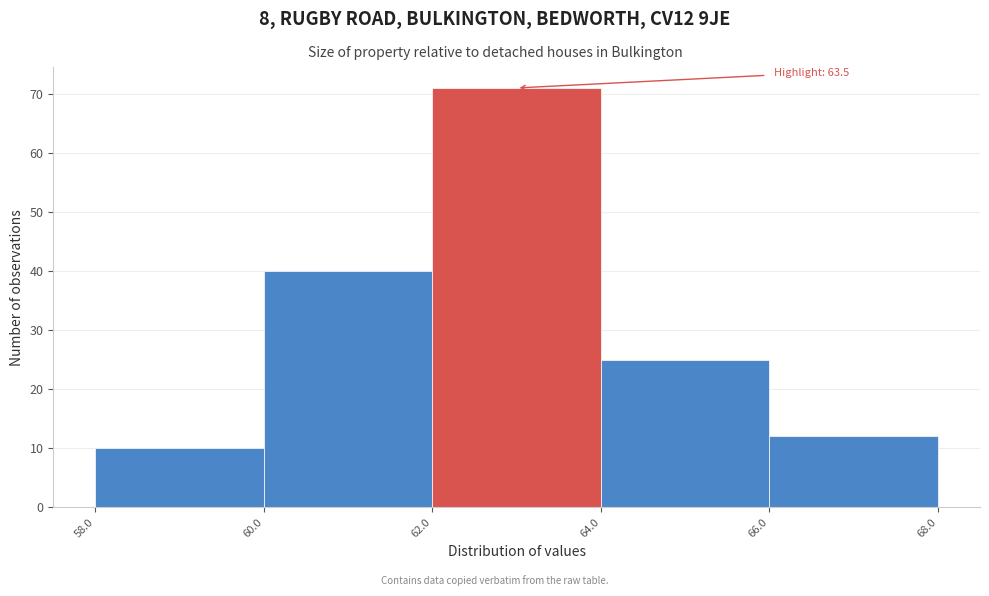

Which range on the x-axis has the tallest bar?

62.0 to 64.0